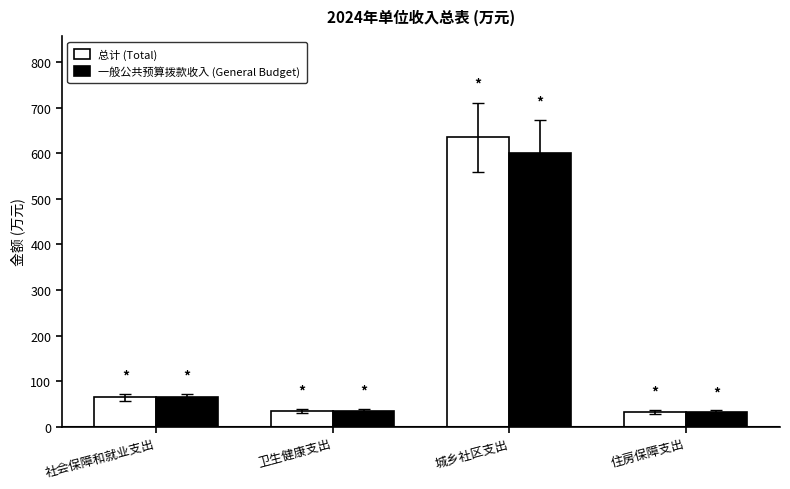

What is the sum of all 总计 (Total) values?

767.0